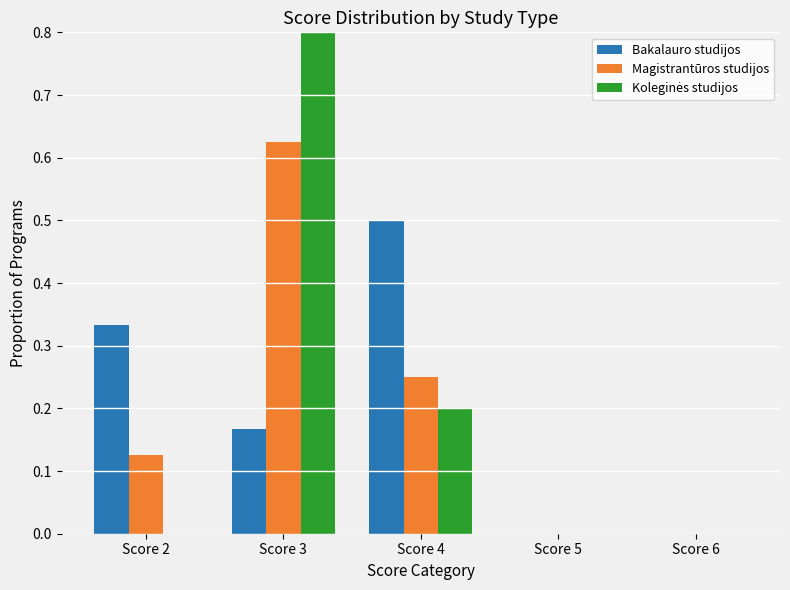

How many data points does each series have?

5